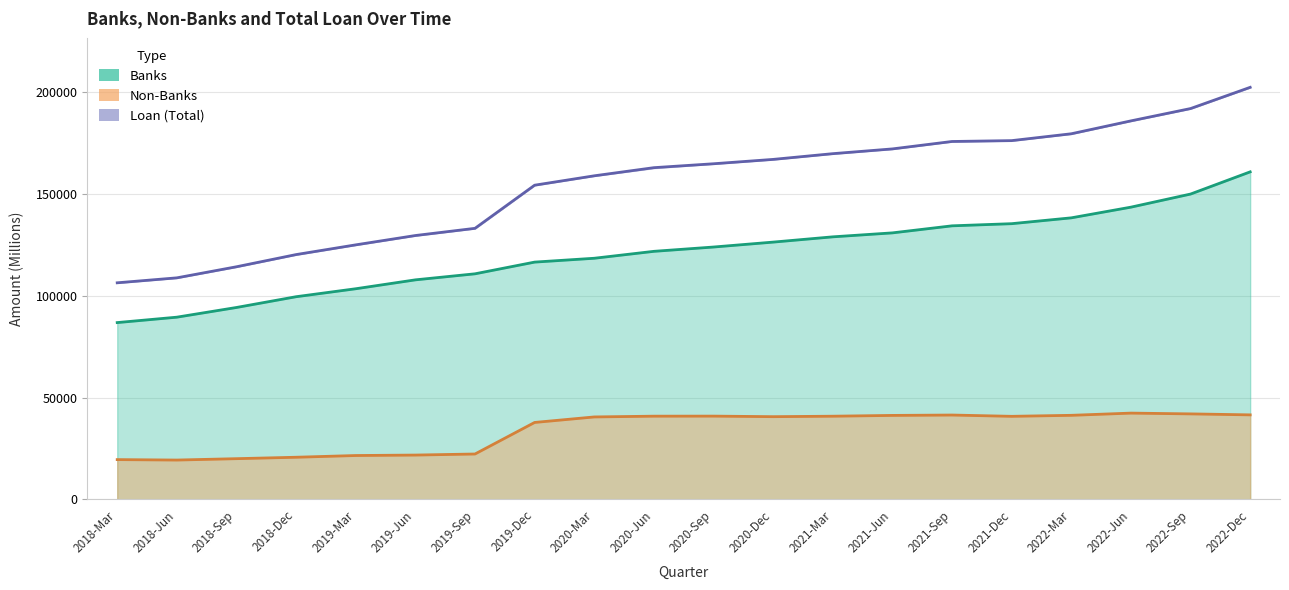

Reading left to right, extract all data points from this chart.

Banks: 86839.1	89492.8	94257.1	99542.6	103455.0	107823.8	110793.5	116541.7	118433.4	121831.3	123947.9	126363.8	128951.6	130897.8	134359.9	135415.9	138284.7	143532.3	149967.0	160873.7
Non-Banks: 19536.1	19317.9	19993.8	20696.2	21541.6	21766.1	22289.8	37784.5	40493.9	40869.1	40898.1	40625.7	40851.3	41243.5	41428.7	40793.4	41288.6	42375.2	41992.4	41509.6
Loan: 106375.2	108810.7	114250.9	120238.8	125011.8	129595.4	133131.1	154316.4	158928.1	162927.0	164846.1	166989.5	169802.9	172141.4	175788.5	176209.3	179573.2	185907.6	191959.4	202383.3